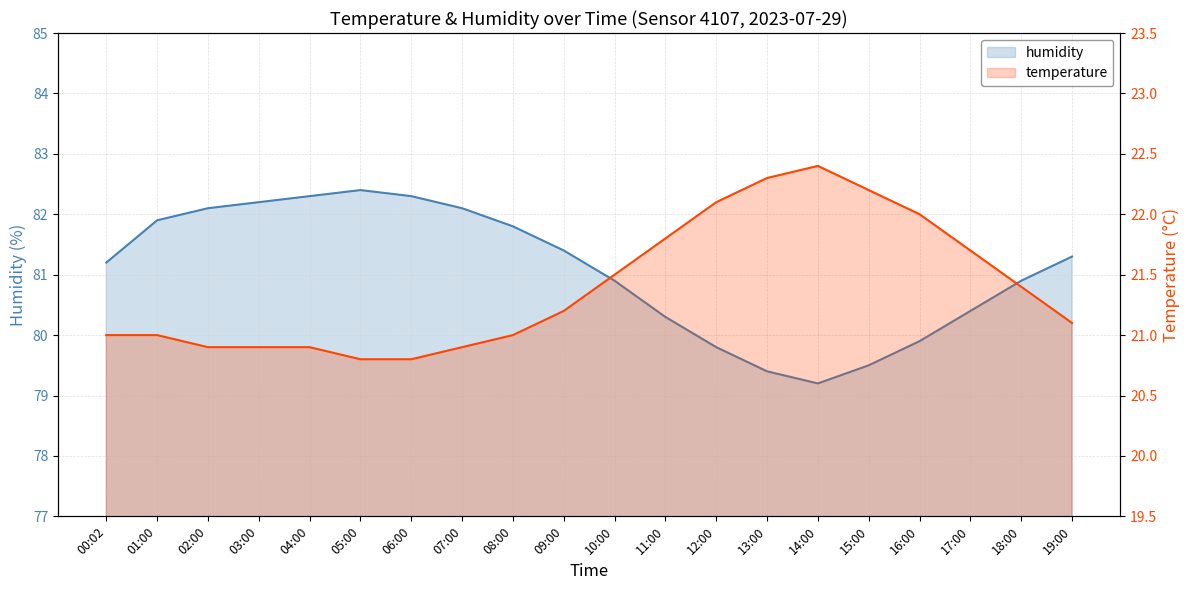

Count the number of data series in this chart.

2